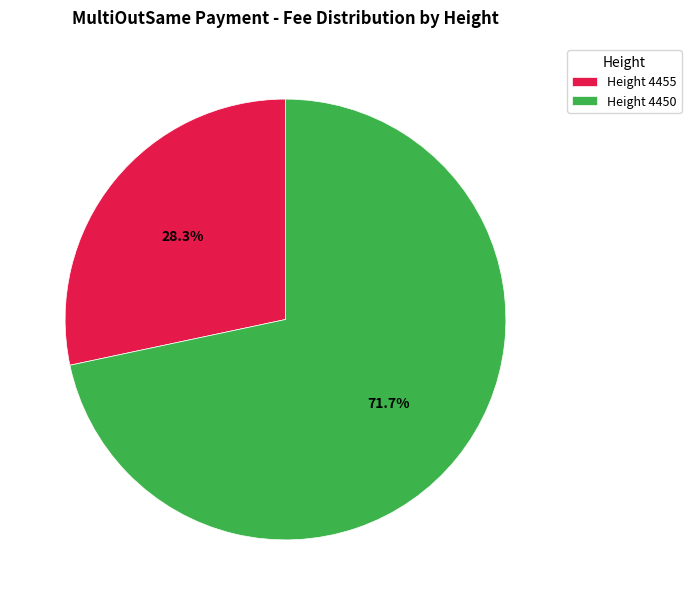

How many segments does this pie chart have?

2